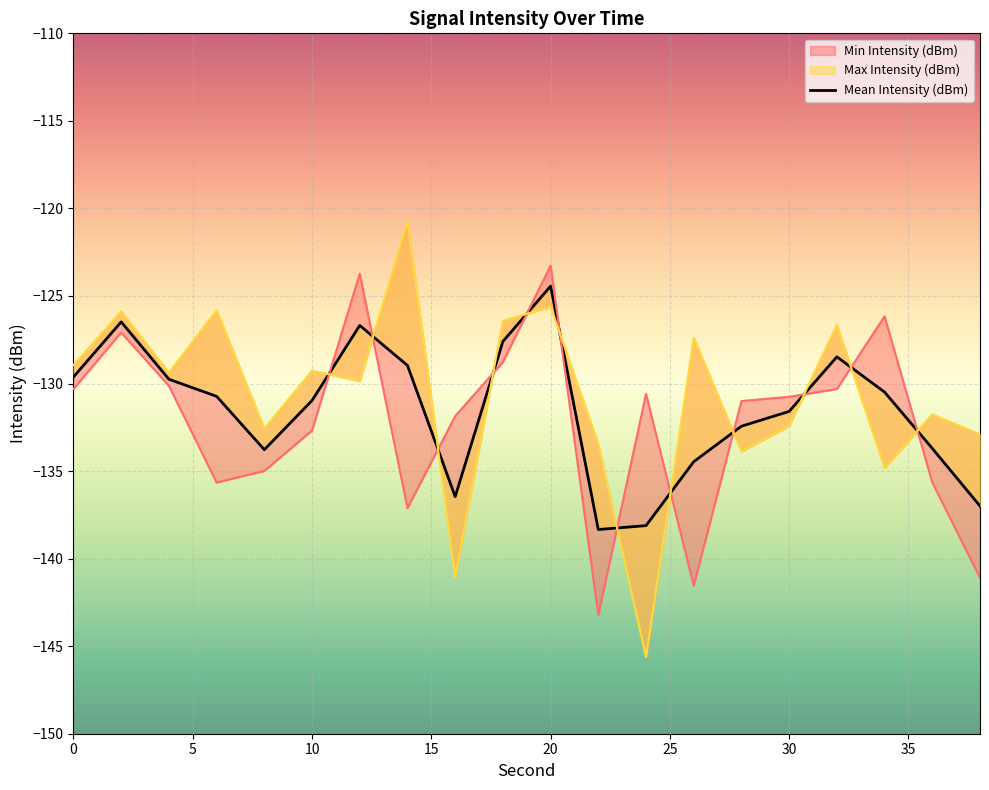

True or false: Min Intensity (dBm) has more than 1 interior local peaks.

True